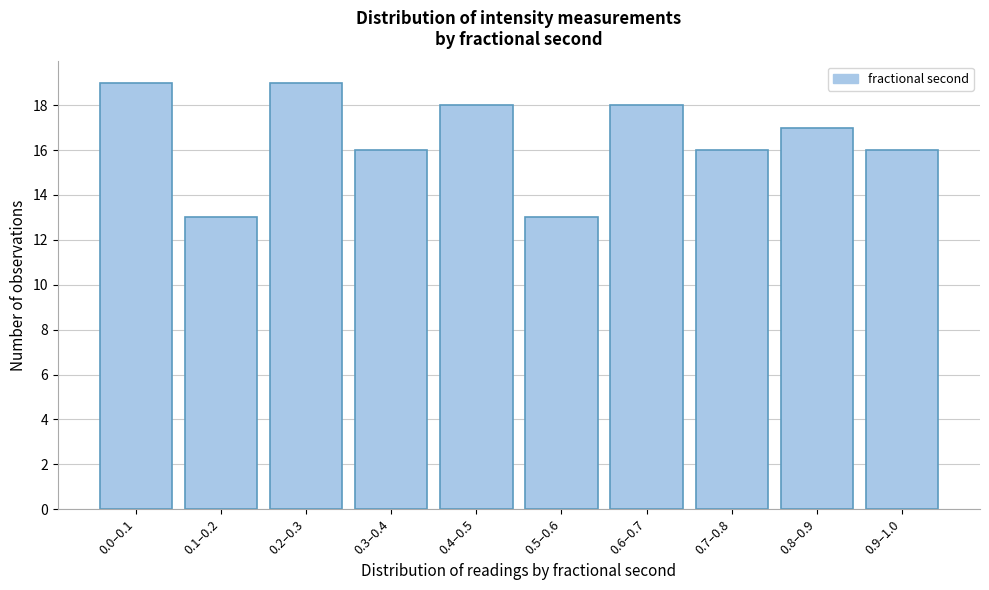

Reading left to right, extract all data points from this chart.

0.0–0.1=19	0.1–0.2=13	0.2–0.3=19	0.3–0.4=16	0.4–0.5=18	0.5–0.6=13	0.6–0.7=18	0.7–0.8=16	0.8–0.9=17	0.9–1.0=16